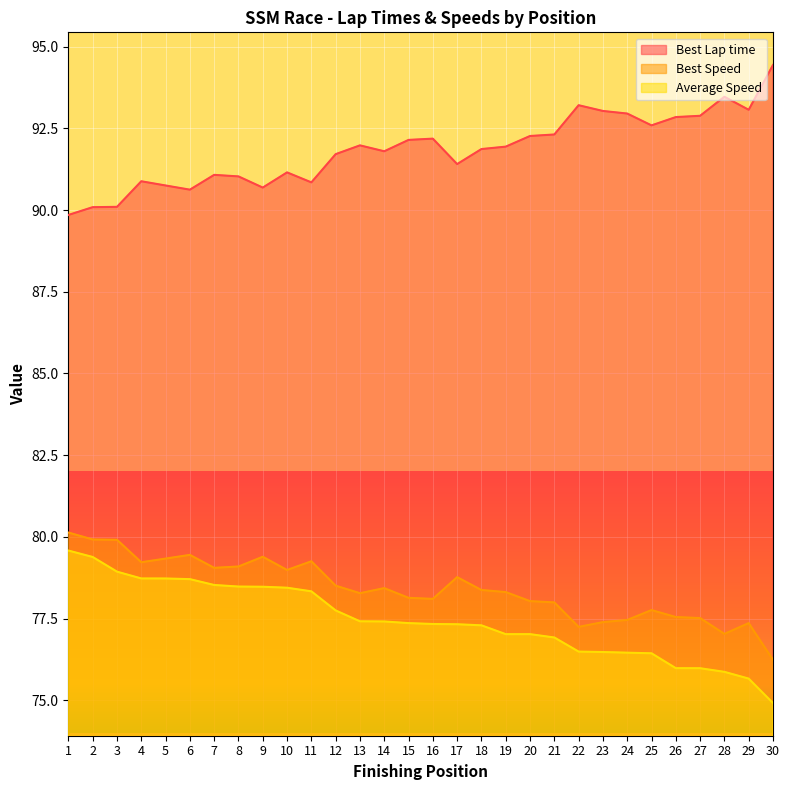

True or false: Average Speed and Best Speed cross at least once.

False